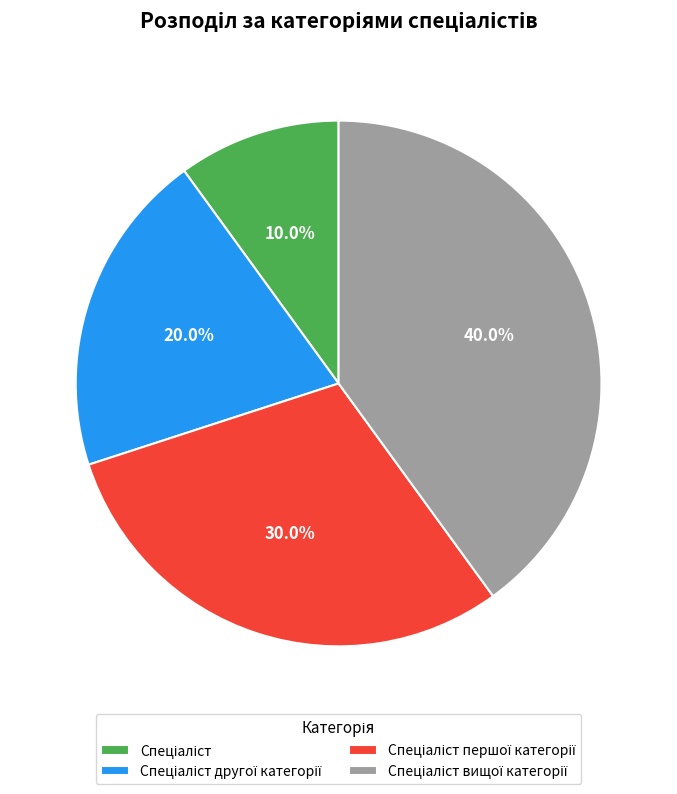

Does any single category account for the majority?

No